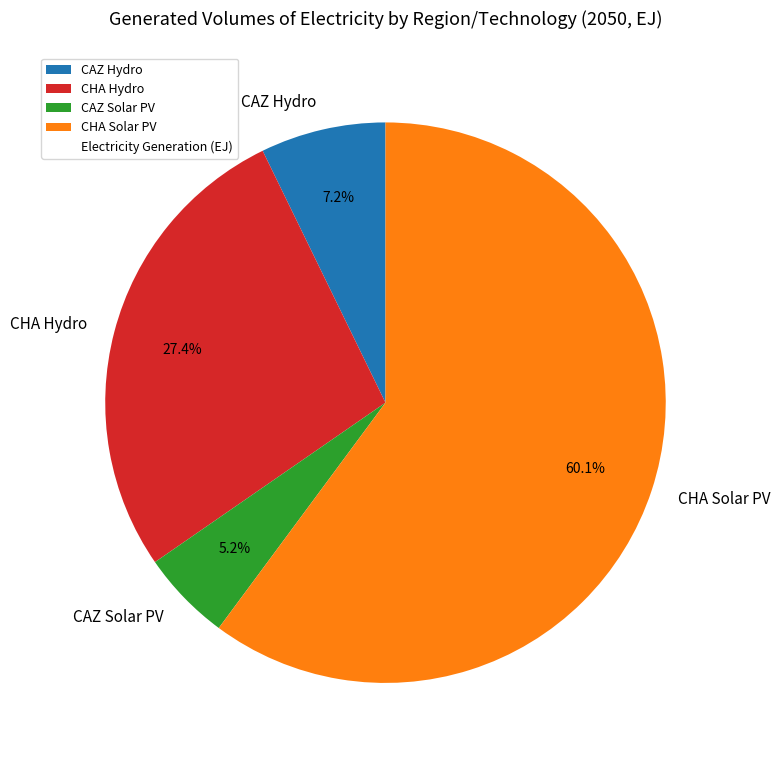

Between CAZ Solar PV and CHA Solar PV, which is larger?

CHA Solar PV